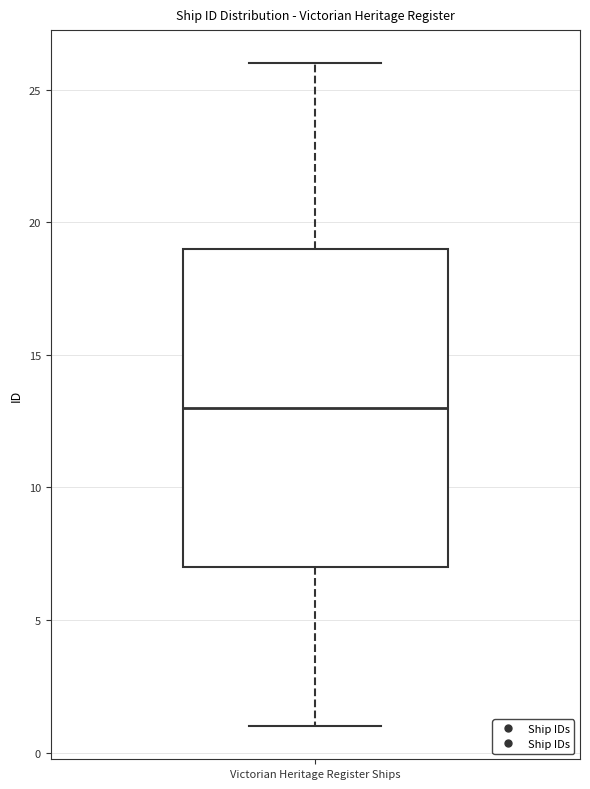

Read this box plot against the y-axis: the position of the median line, the range covered by the box, and the ends of both whiskers. The values are not printed on the chart, so give them approximately, as read against the axis.

median 13, box 7 to 19, whiskers 1 to 26